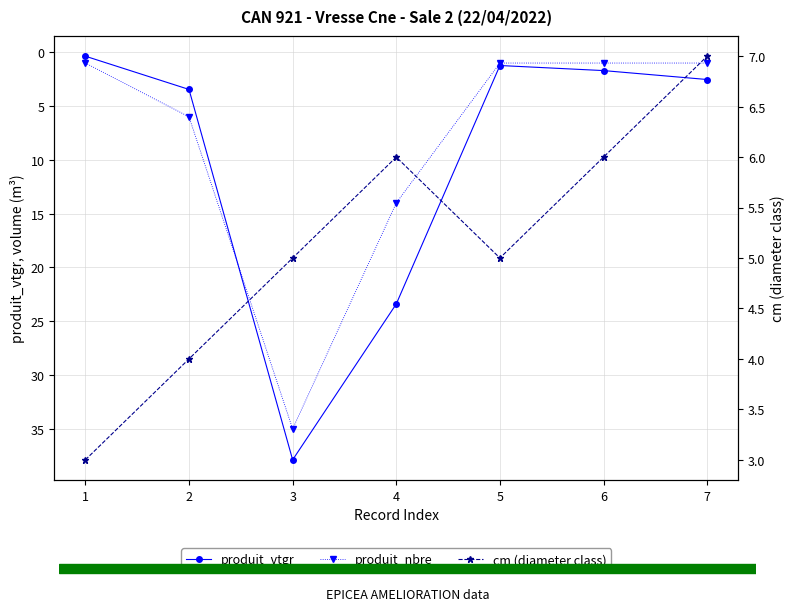

After their last crossing, which series has the higher values: cm (diameter class) or produit_nbre?

cm (diameter class)